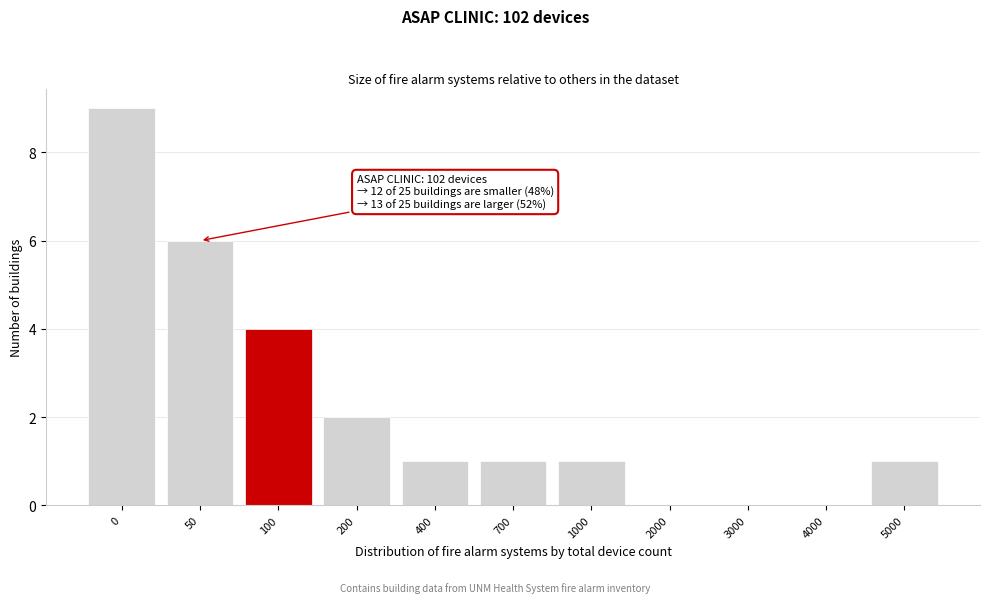

Reading left to right, what are all the values shown in this chart?

0=9	50=6	100=4	200=2	400=1	700=1	1000=1	2000=0	3000=0	4000=0	5000=1